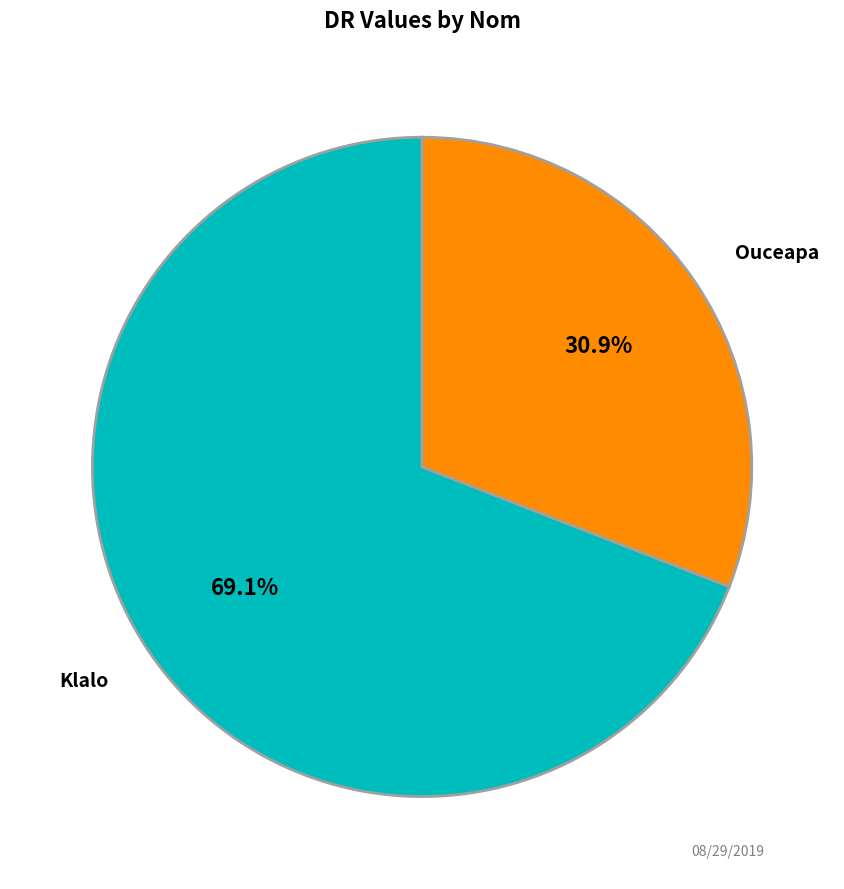

What percentage is the Ouceapa slice, to the nearest percent?

31%